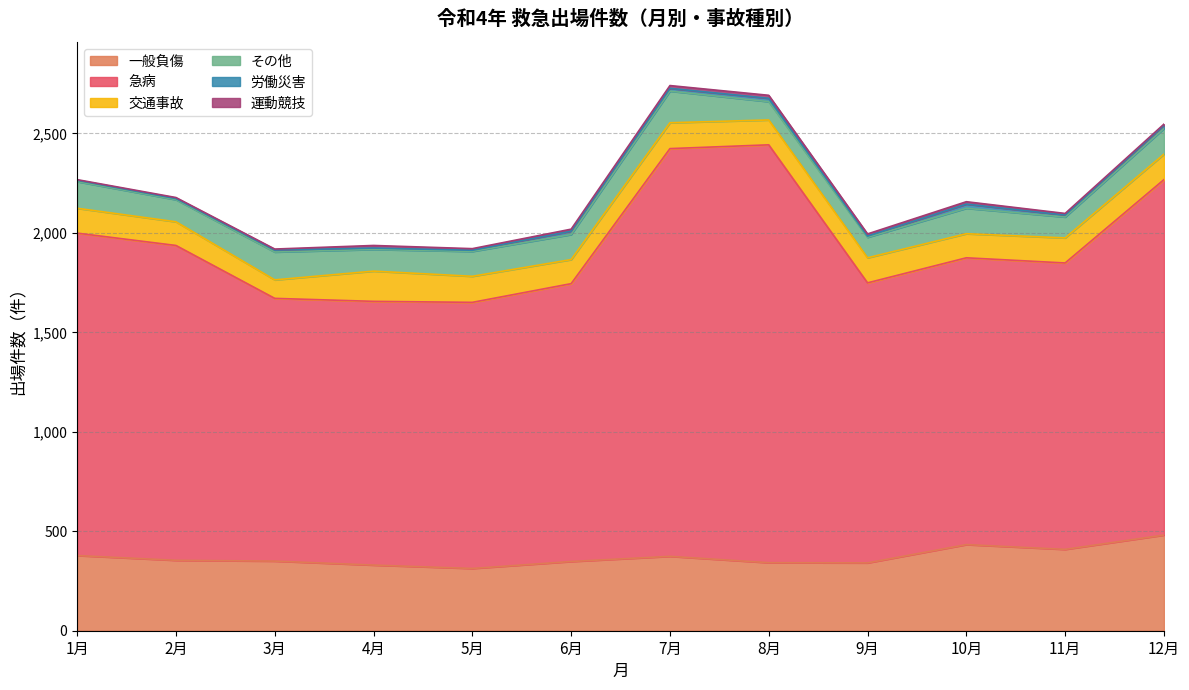

Which series has the widest spread of values?

急病